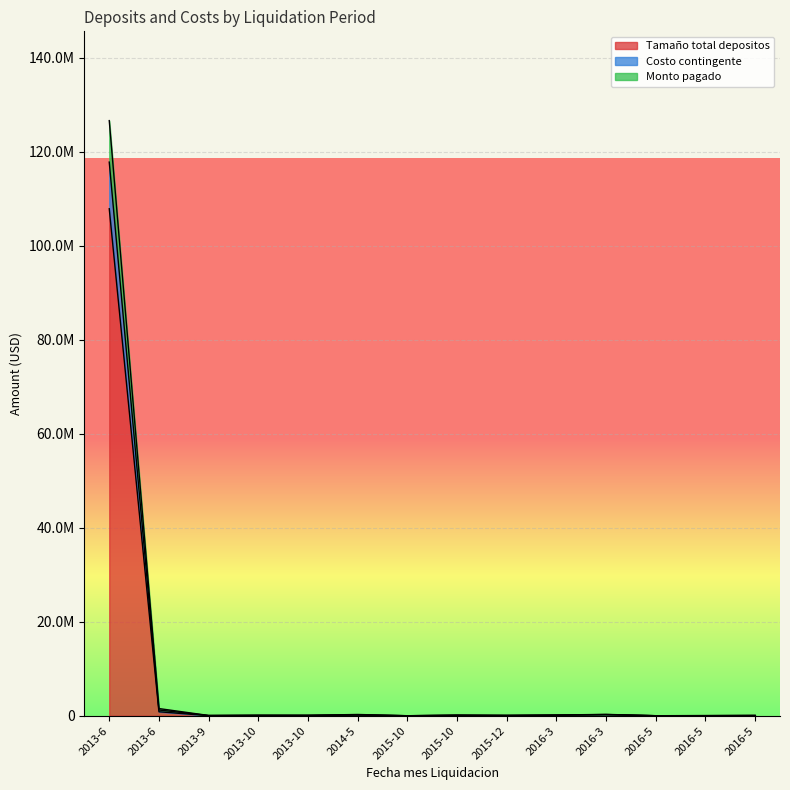

Where does the Costo contingente series first go above 111081?

2013-6